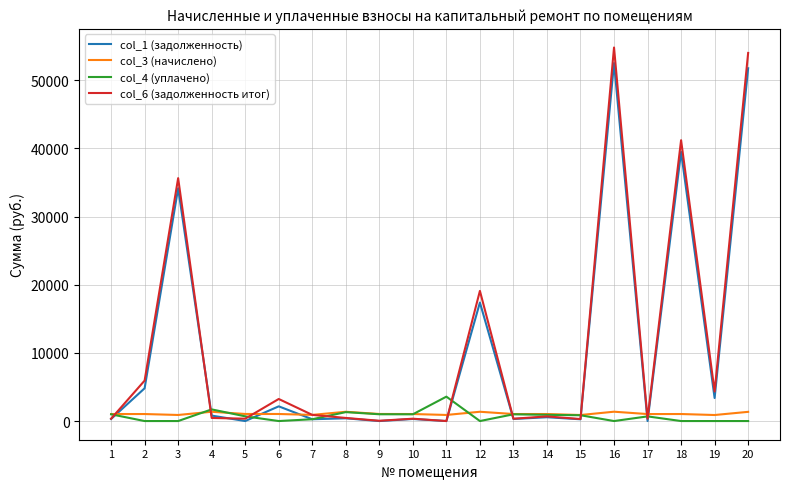

Which series changed the most between 12 and 16?

col_6 (задолженность итог)